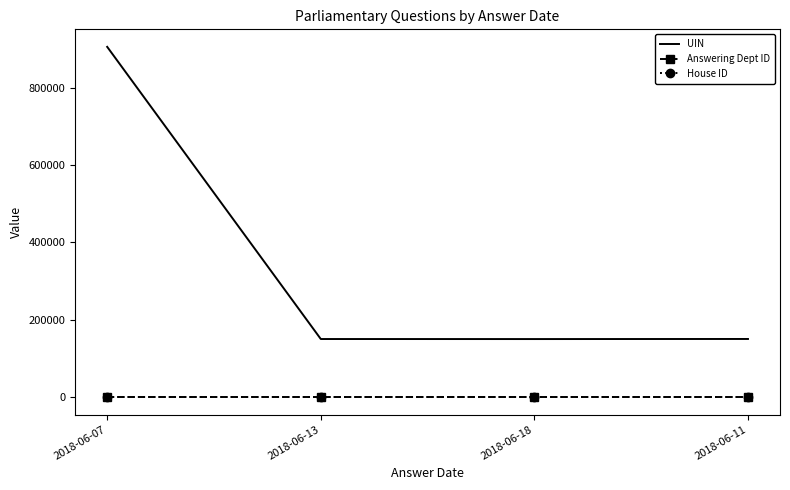

How many values in the UIN series are below 150209?

2